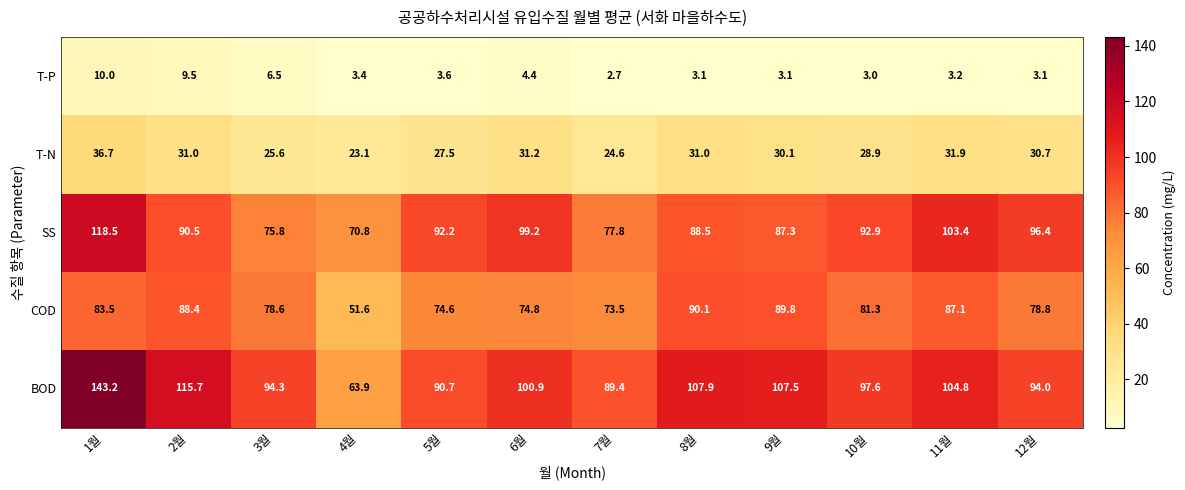

Where does the COD series first go above 81?

1월